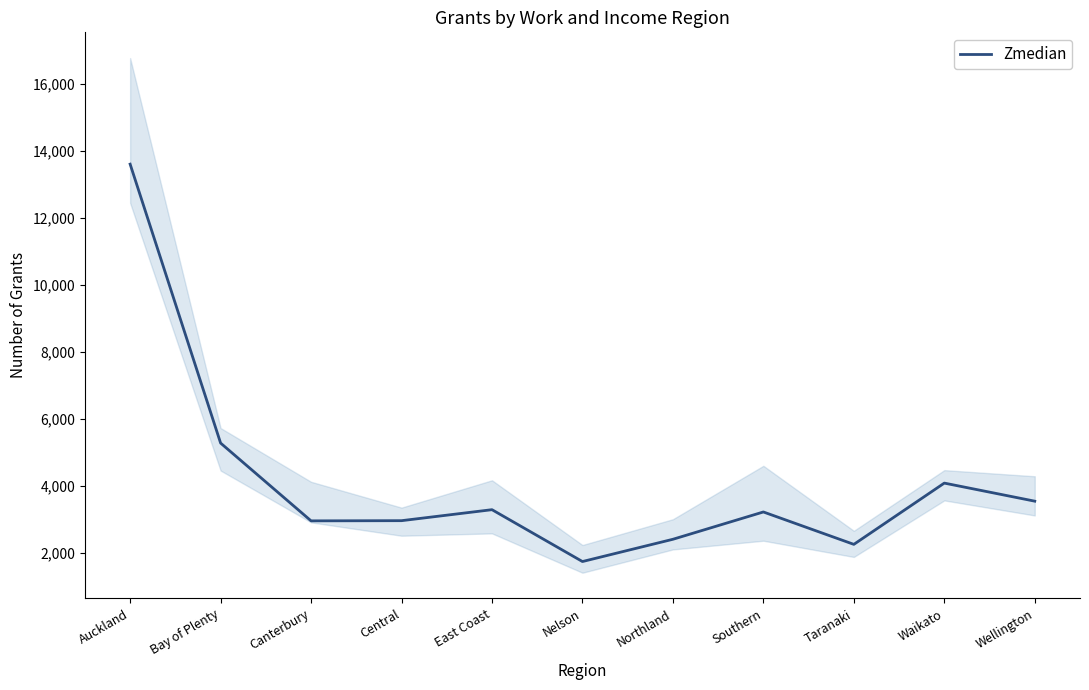

List the labels in order of value, largest first.

Auckland, Bay of Plenty, Waikato, Wellington, East Coast, Southern, Central, Canterbury, Northland, Taranaki, Nelson